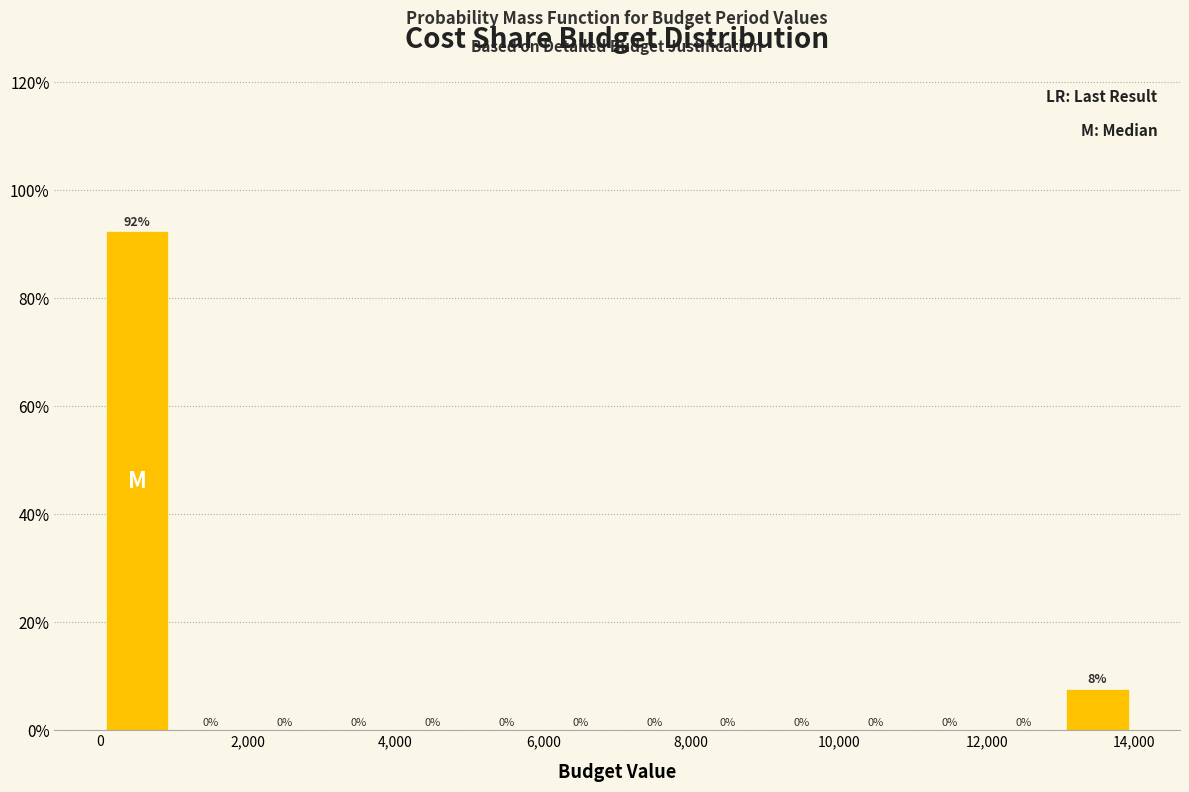

Which range on the x-axis has the tallest bar?

0 to 1000